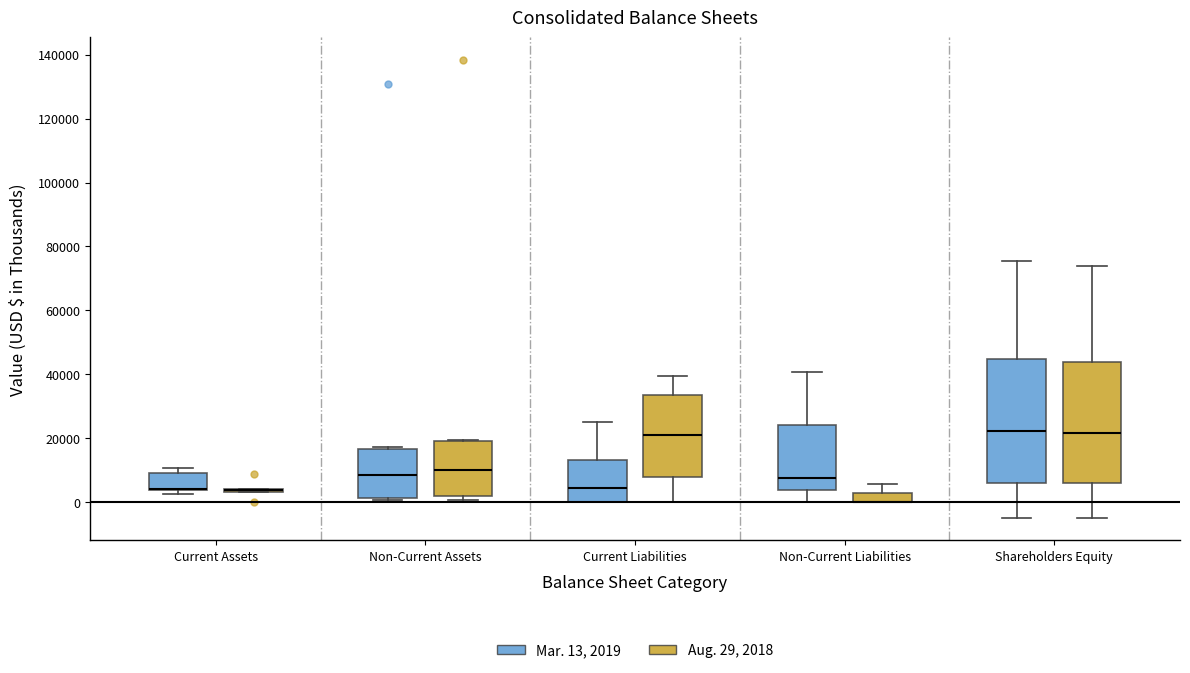

Where does the upper whisker of the box for Current Liabilities (Mar. 13, 2019) end on the y-axis? The values are not printed on the chart, so give them approximately, as read against the axis.

26000